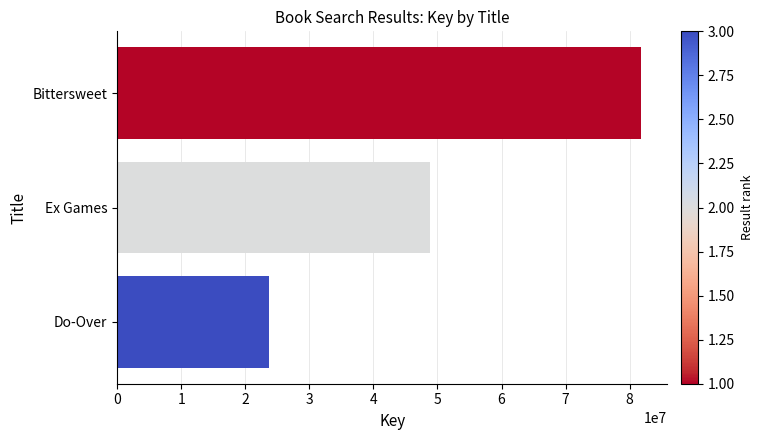

Reading bottom to top, transcribe all the data shown in this chart.

23722303	48852037	81785581